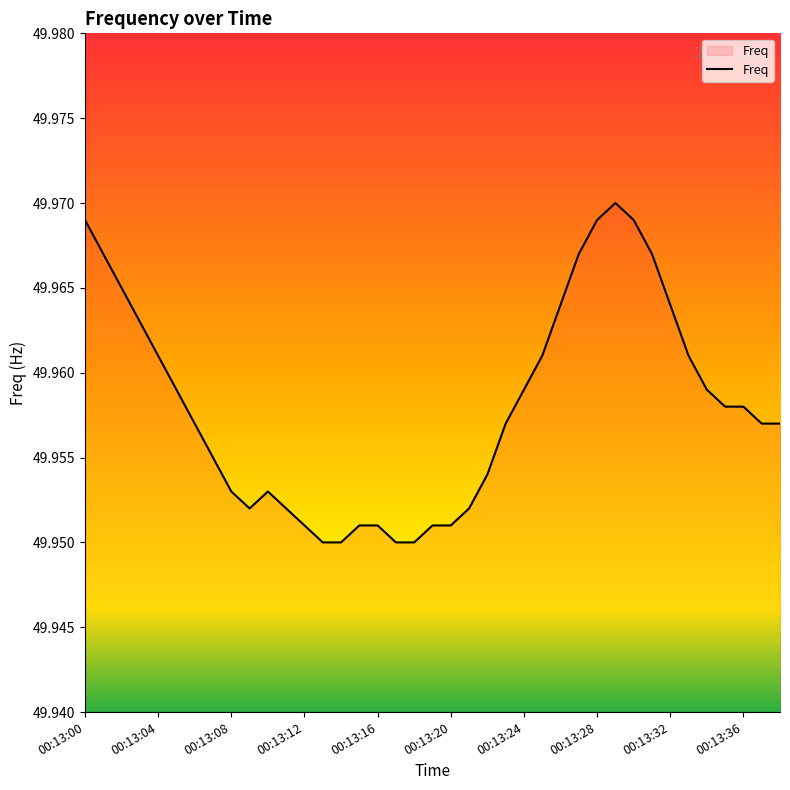

Which label corresponds to the largest value in the chart?

00:13:29